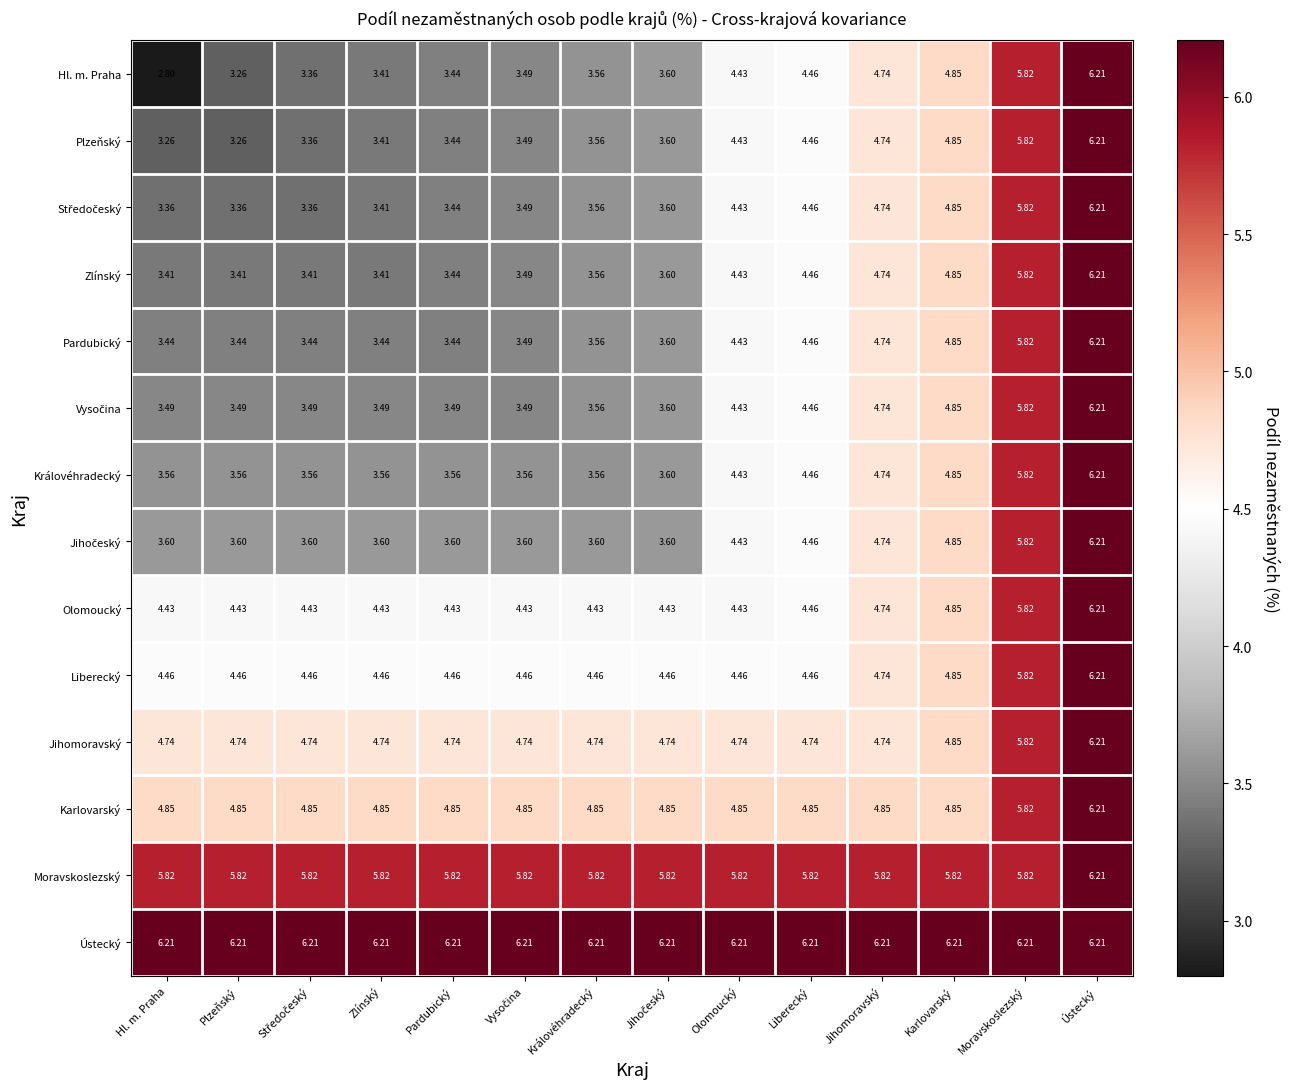

Which series has the largest total across all categories?

Ústecký